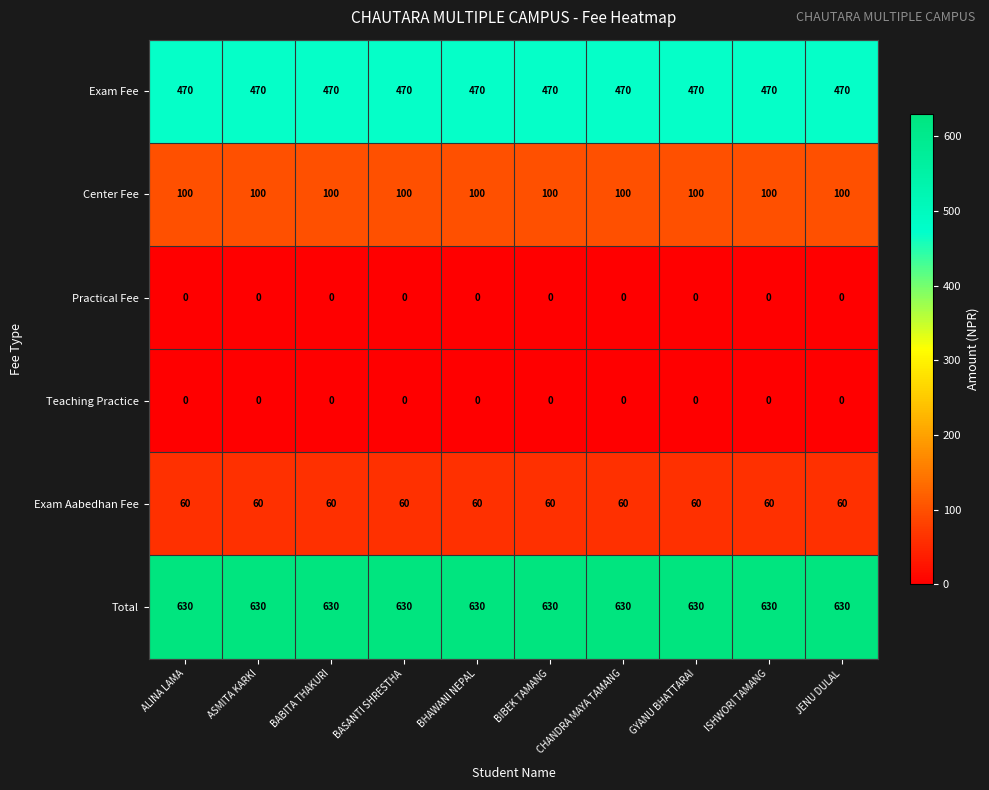

What is the greatest value displayed?

630